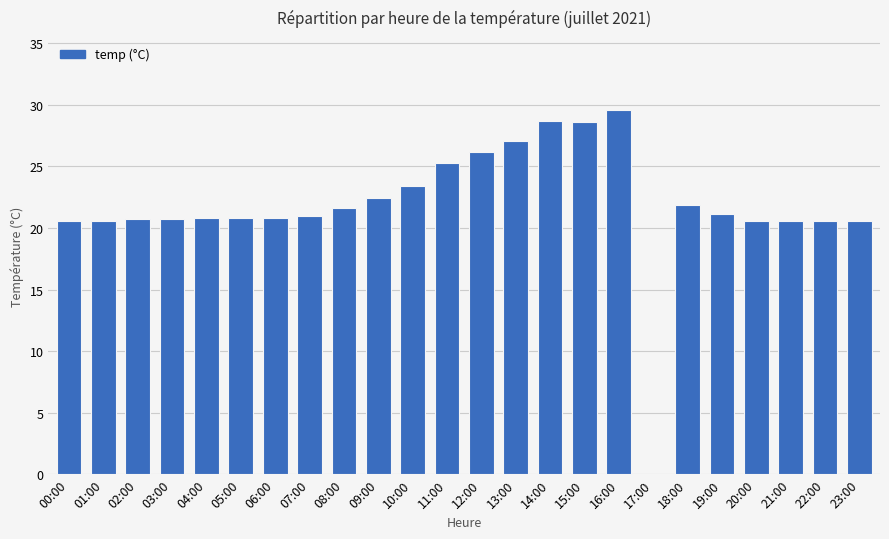

How many values are above zero?

23